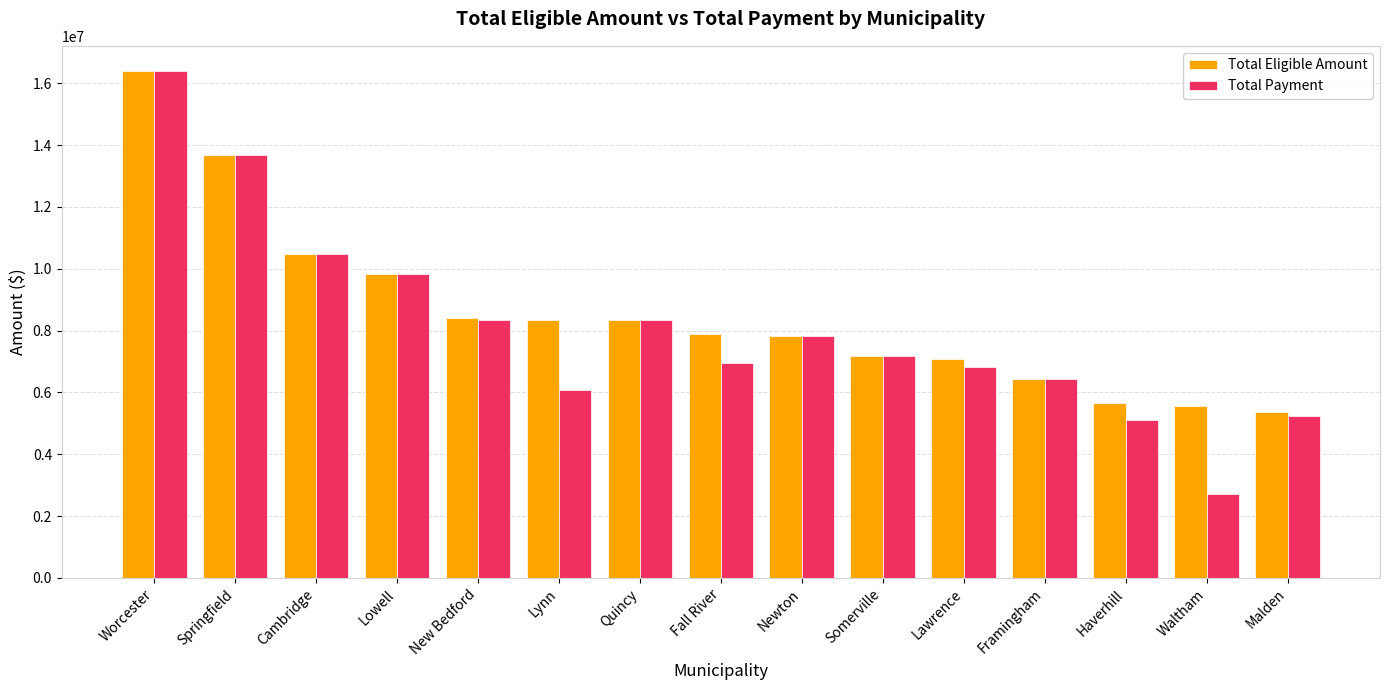

The value of Total Payment at Waltham is 2727610.5. True or false?

True